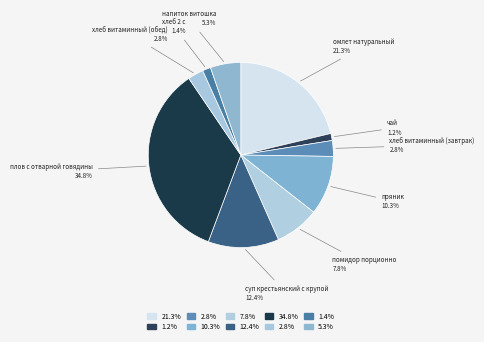

True or false: помидор порционно accounts for 1% of the total.

False